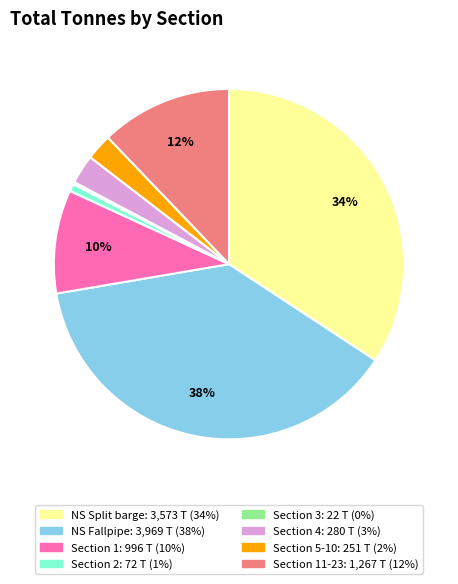

To the nearest percent, what is the difference between the largest and smallest slice percentages?

38%